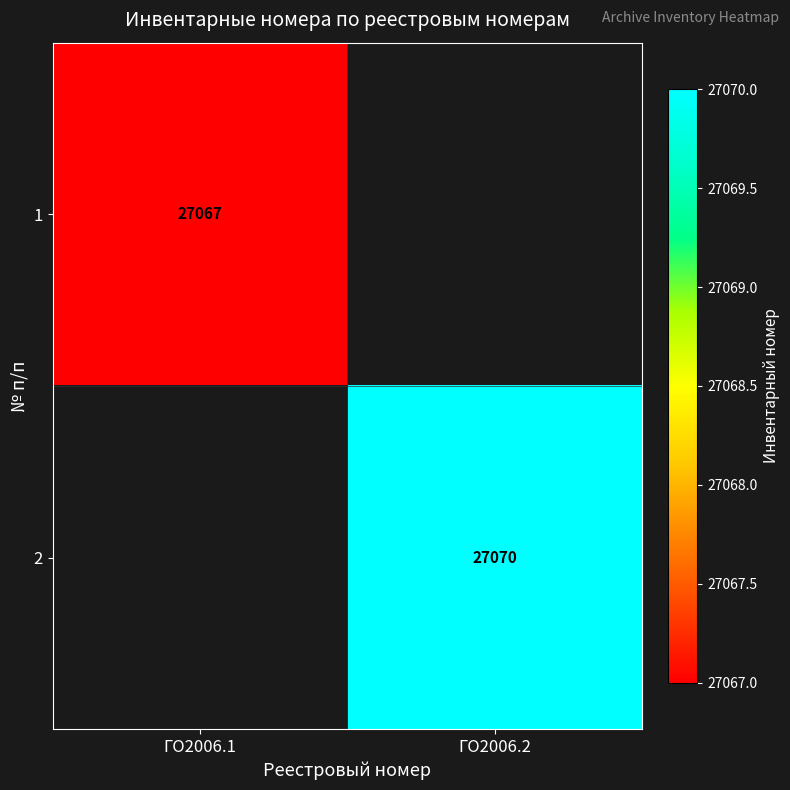

The 2 series shows 35763 at ГО2006.2. True or false?

False